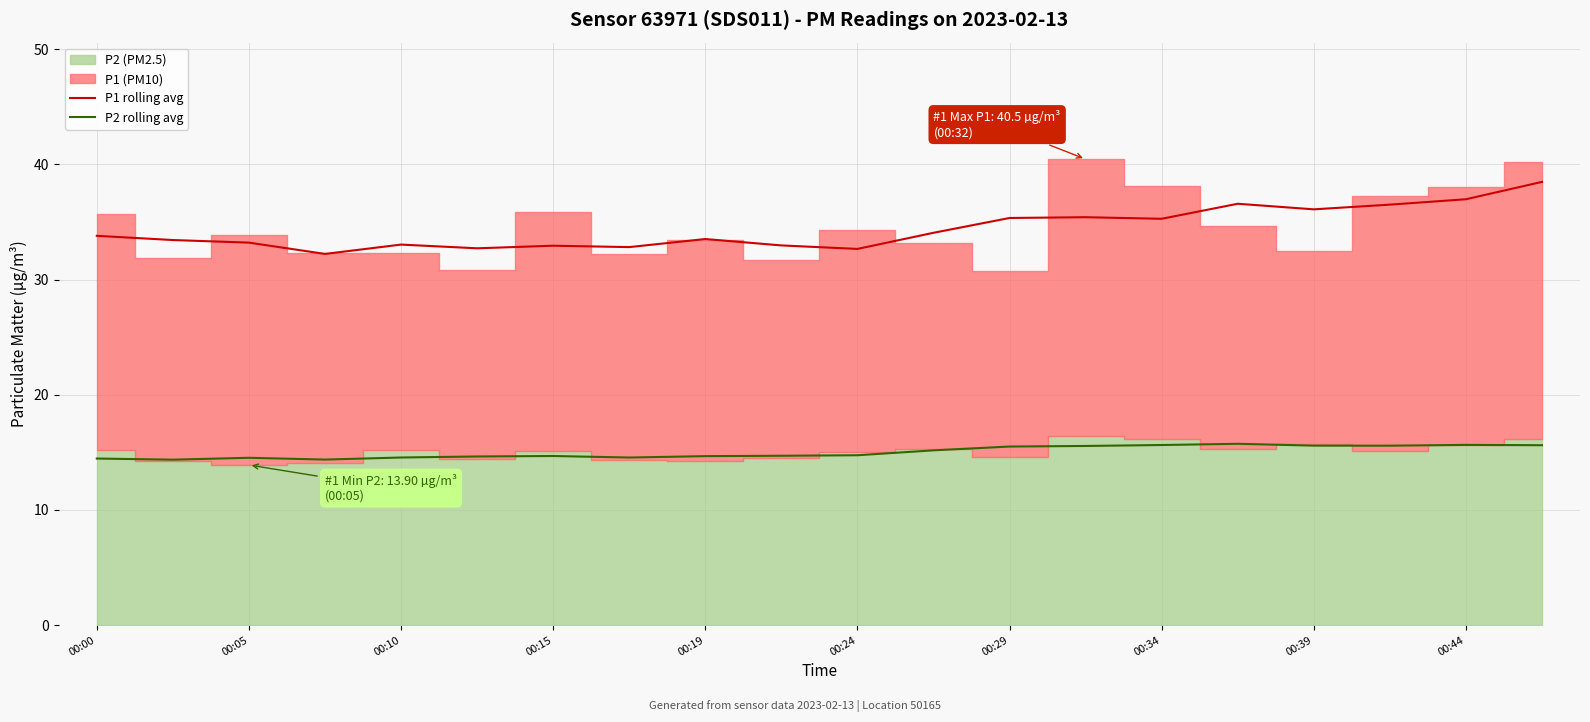

What is the difference between the P1 rolling avg values at 00:24 and 00:39?

3.4